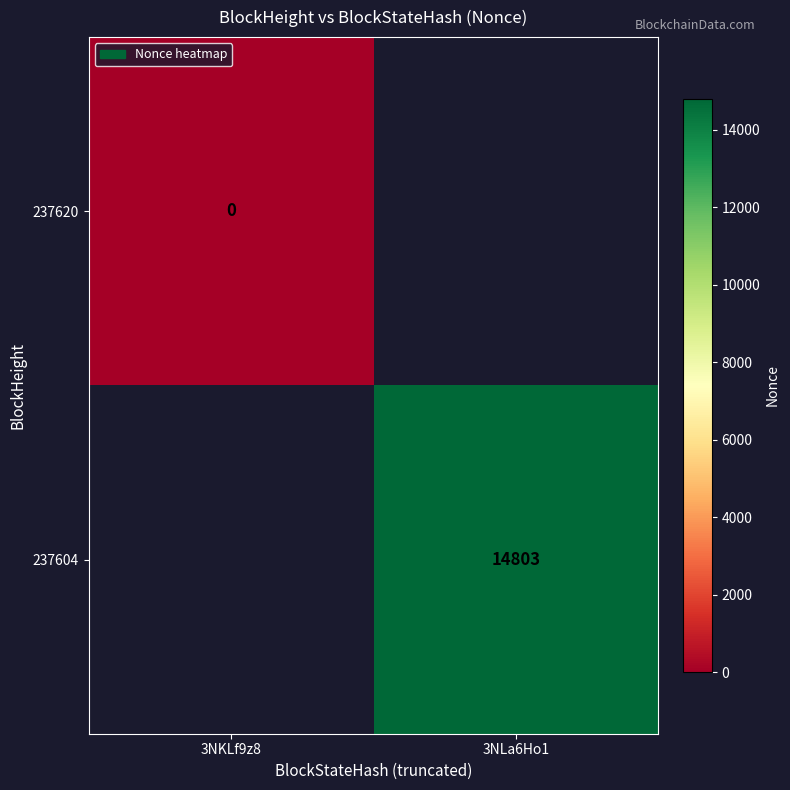

The 237604 series shows 14803 at 3NLa6Ho1. True or false?

True